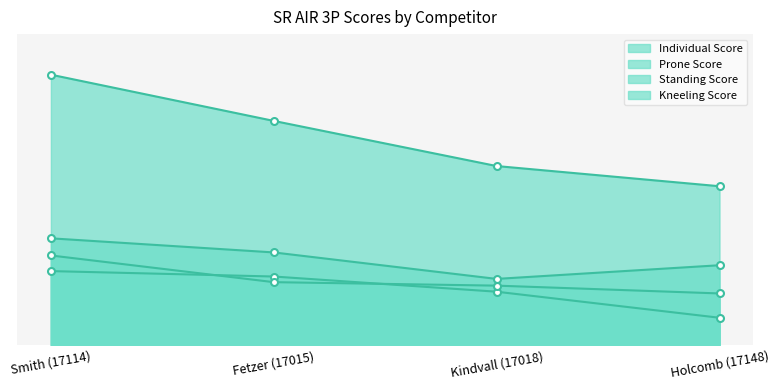

Rank the categories by Standing Score value from highest to lowest.

Smith (17114), Fetzer (17015), Kindvall (17018), Holcomb (17148)